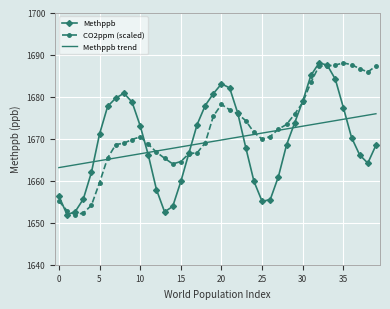

What is the greatest value displayed?

1688.0